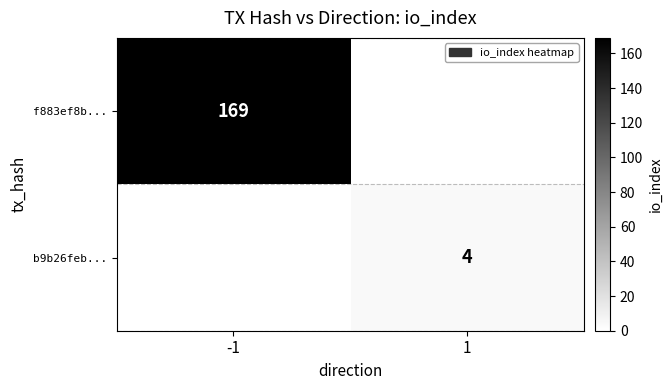

True or false: b9b26feb... has a value of 4 at 1.

True